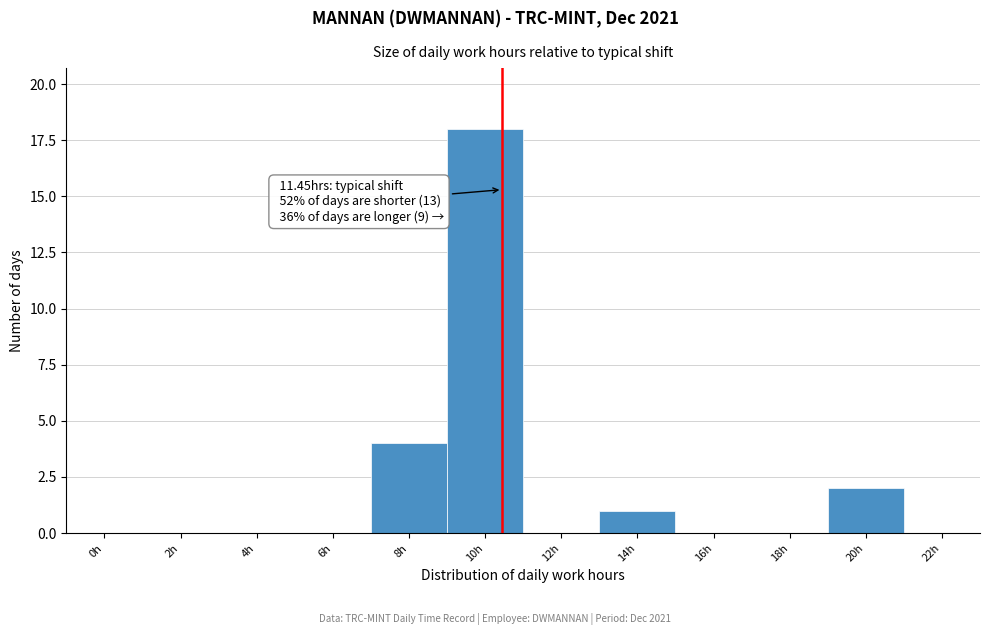

Reading right to left, extract all data points from this chart.

22h=0	20h=2	18h=0	16h=0	14h=1	12h=0	10h=18	8h=4	6h=0	4h=0	2h=0	0h=0